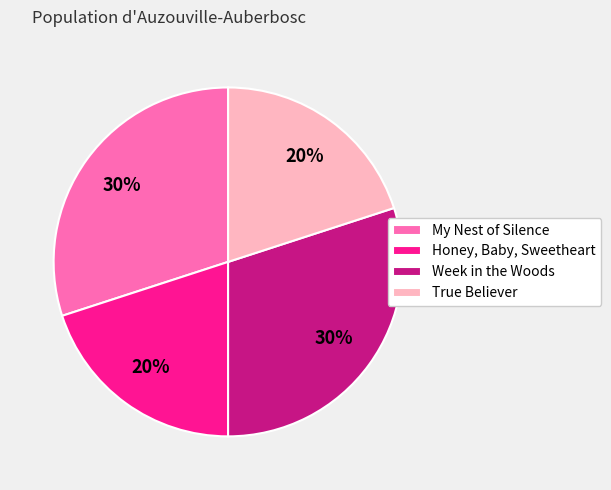

What percentage is the My Nest of Silence slice, to the nearest percent?

30%